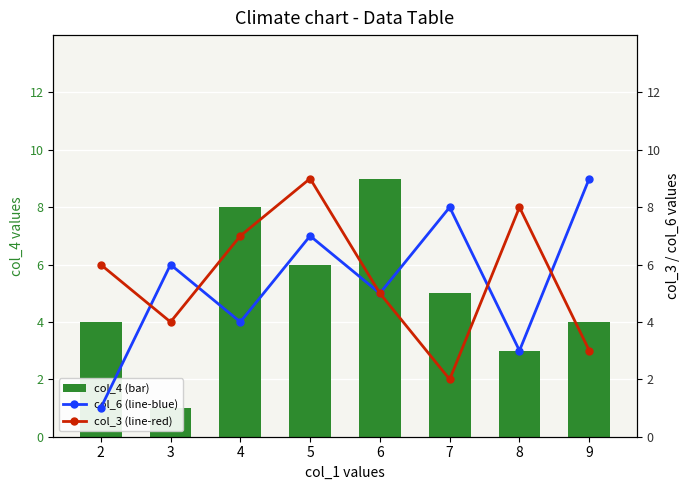

Reading left to right, transcribe all the data shown in this chart.

col_4 (bar): 2=4	3=1	4=8	5=6	6=9	7=5	8=3	9=4
col_6 (line-blue): 2=1	3=6	4=4	5=7	6=5	7=8	8=3	9=9
col_3 (line-red): 2=6	3=4	4=7	5=9	6=5	7=2	8=8	9=3